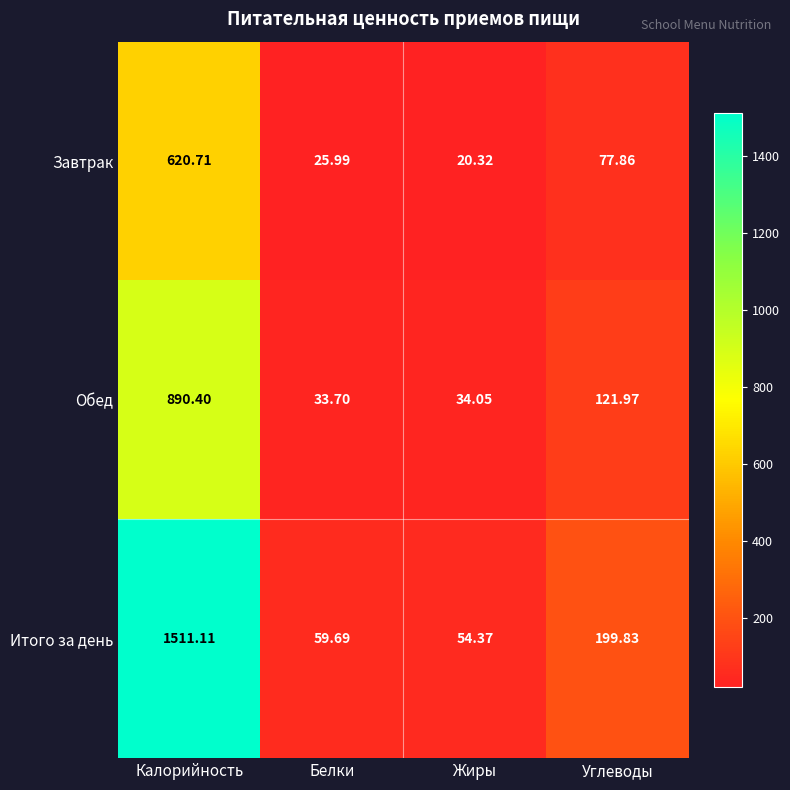

Between Белки and Углеводы, which series saw the biggest shift?

Итого за день